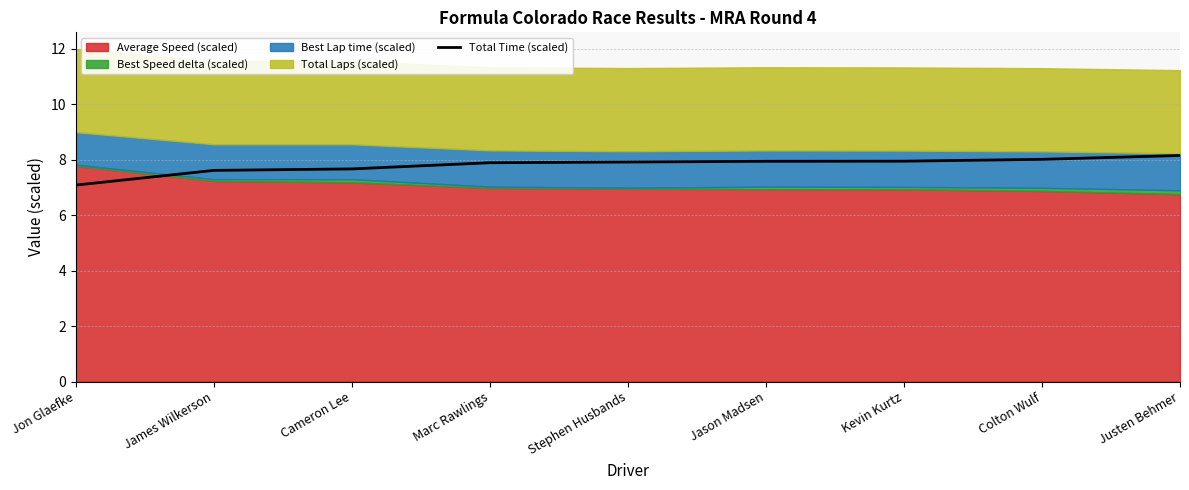

What is the sum of the values at James Wilkerson and Jon Glaefke?

14.7